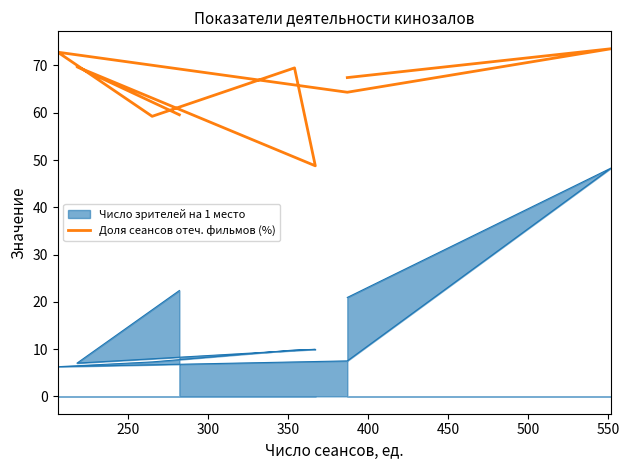

Does the chart display data point markers on the line(s)?

No